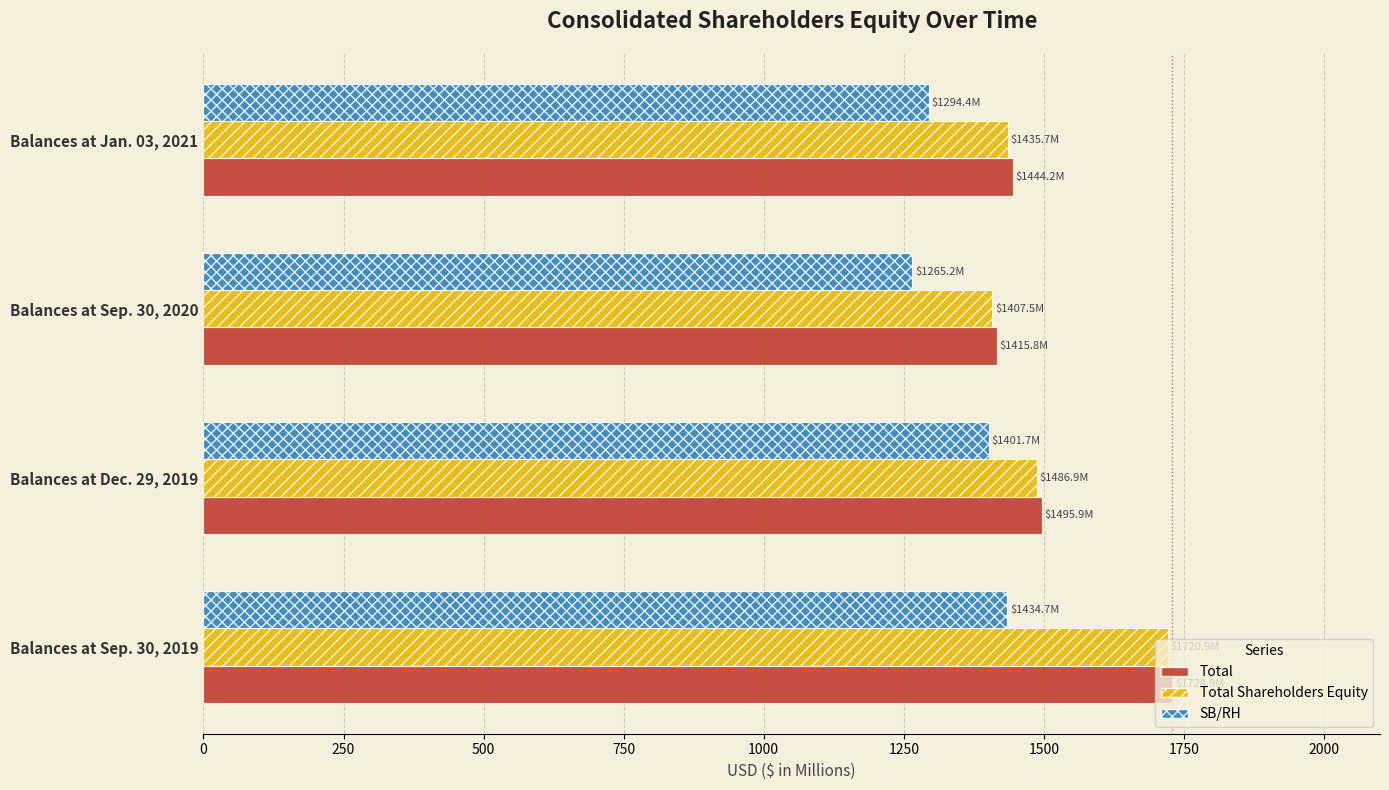

At which label is SB/RH closest to 1349?

Balances at Dec. 29, 2019